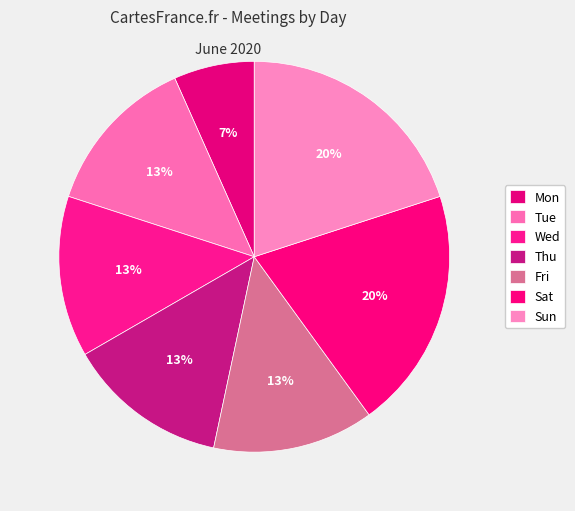

How many segments does this pie chart have?

7